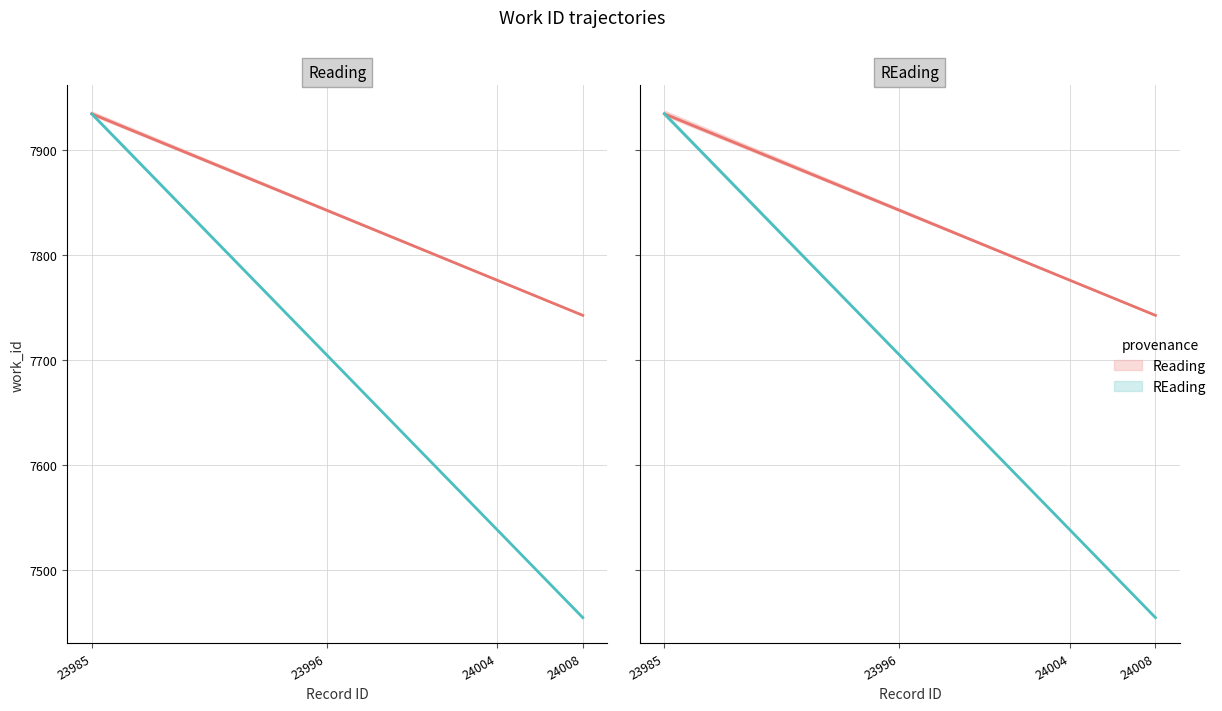

What is the maximum value for REading?

7934.0